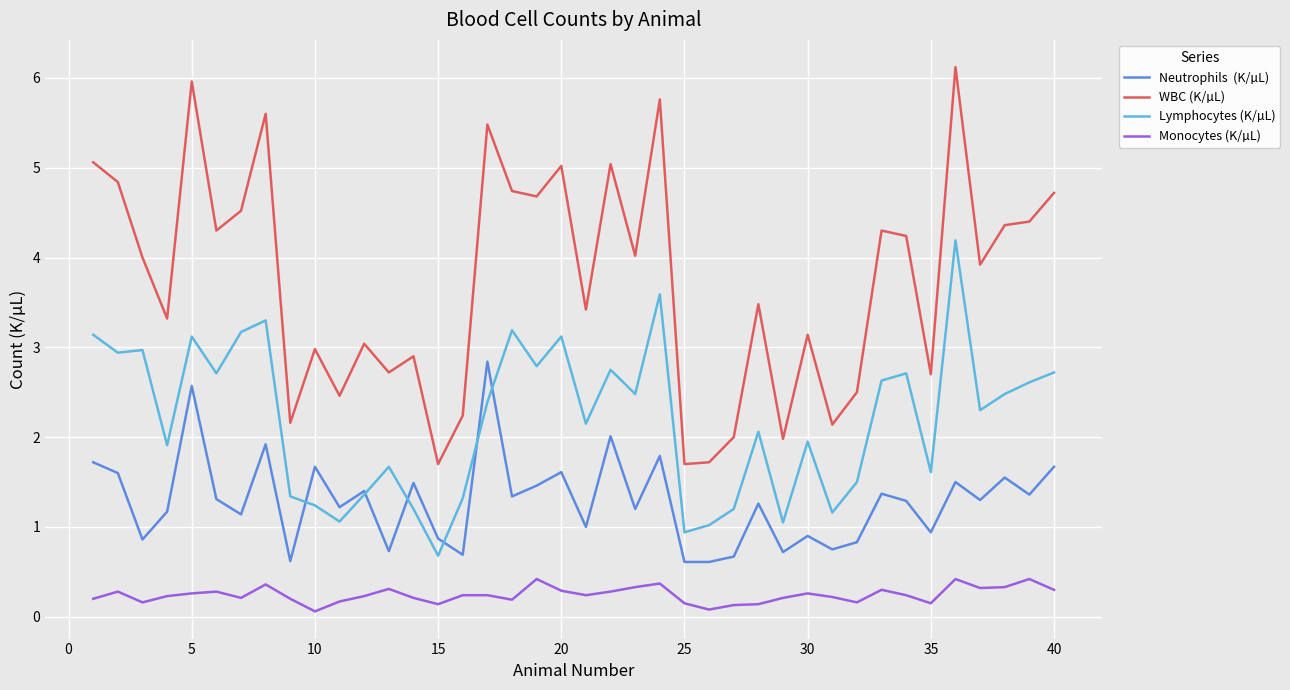

What is the greatest value displayed?

6.1